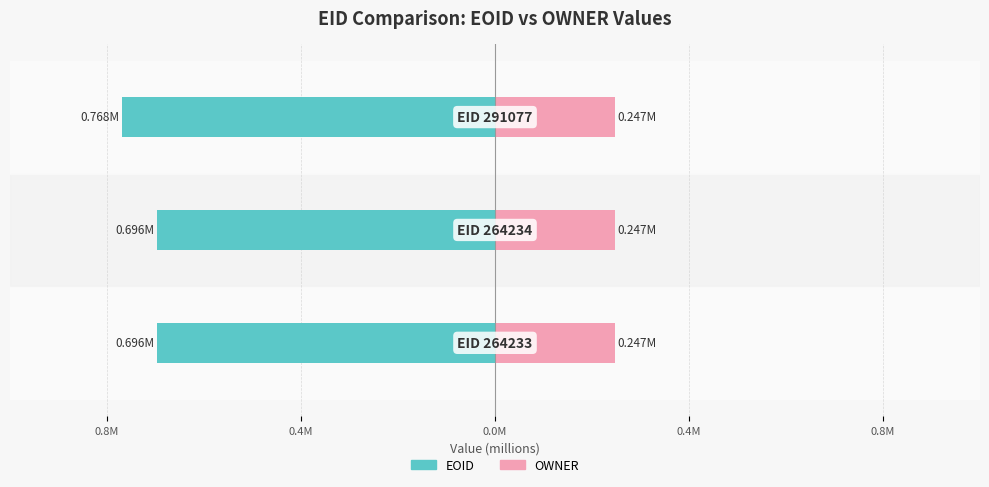

True or false: OWNER has a value of 0.2 at 0.0M.

True